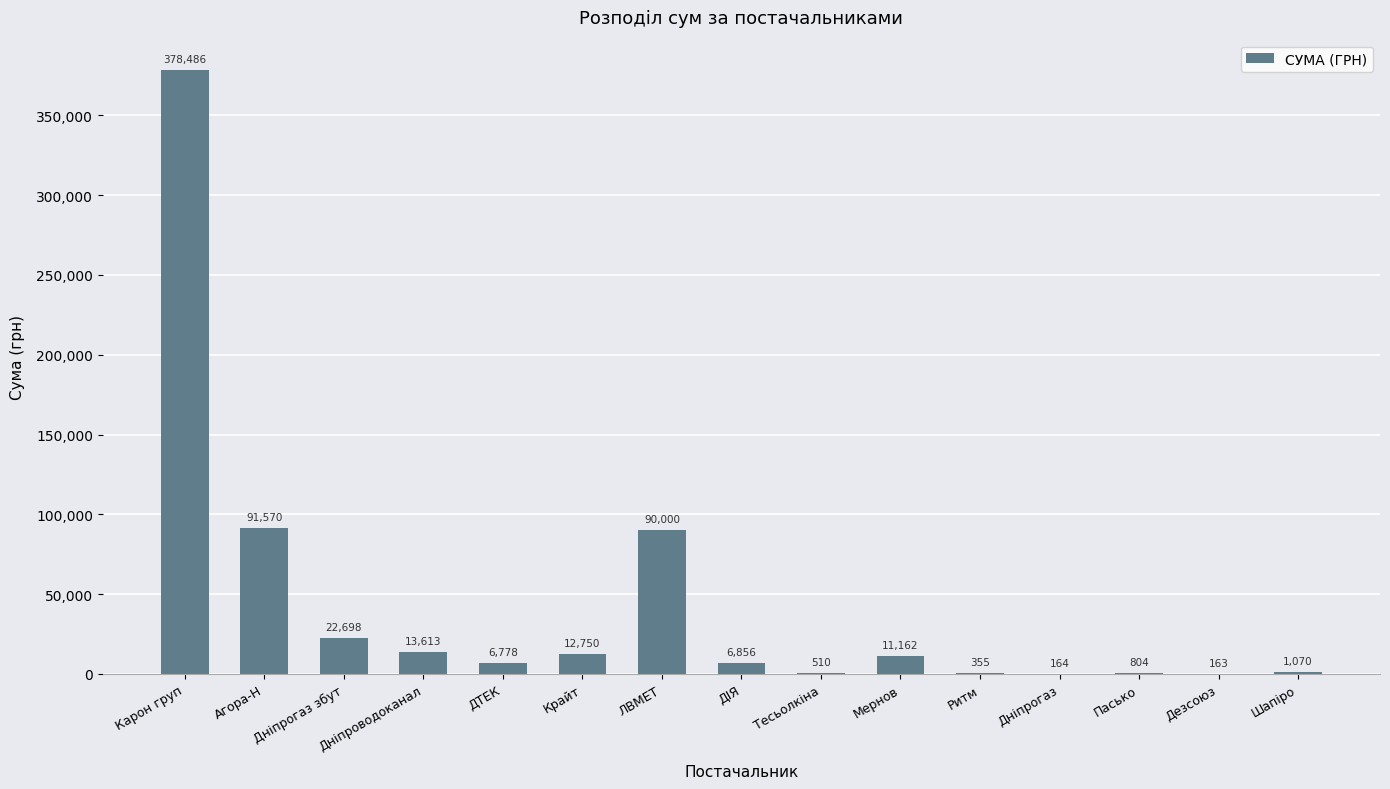

What is the approximate value at Мернов?

11162.1